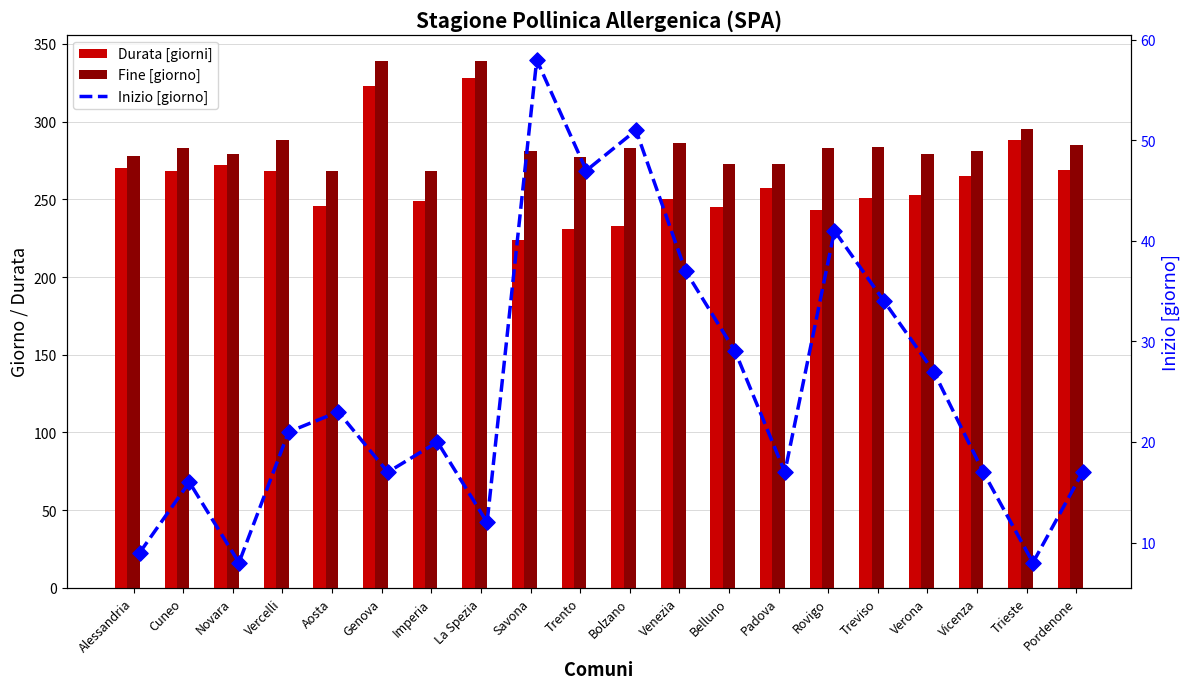

What are all the series names shown in the legend?

Durata [giorni], Fine [giorno], Inizio [giorno]